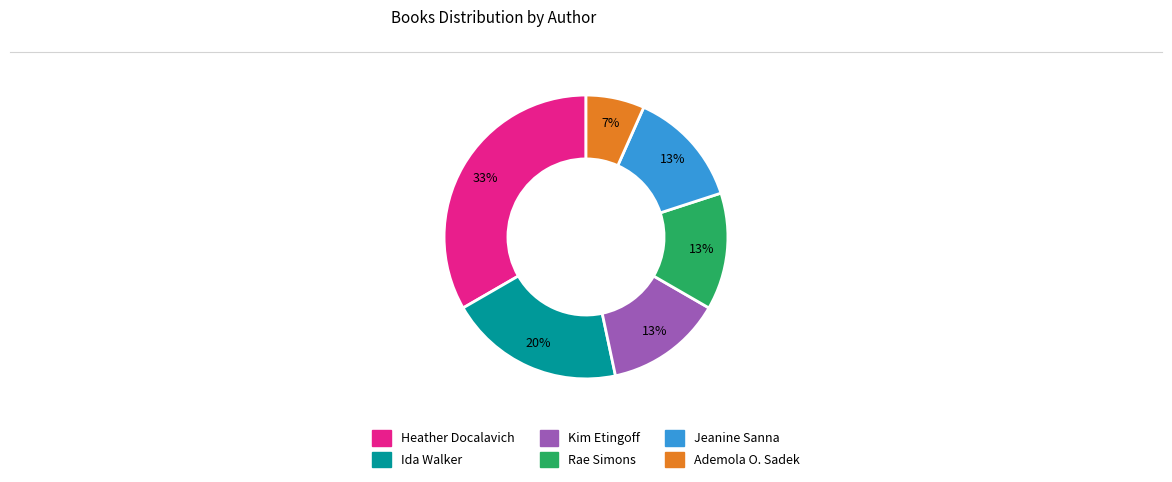

Is there any slice that represents more than half of the pie?

No